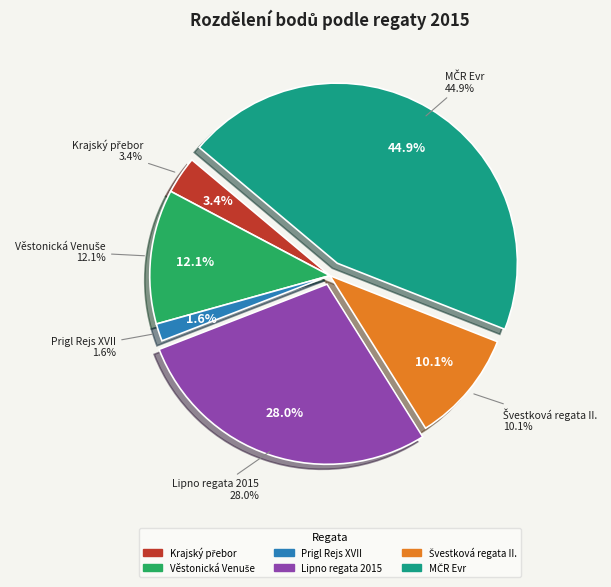

To the nearest percent, what percentage of the pie is 151510?

10%